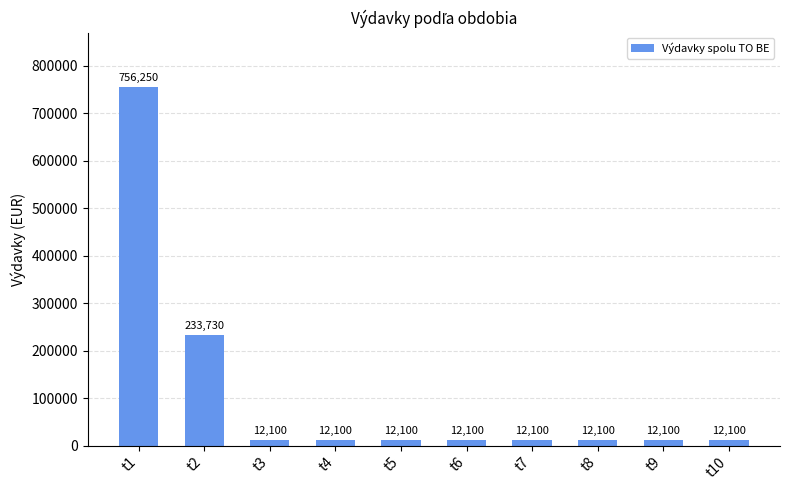

What is the difference between the values at t2 and t1?

522520